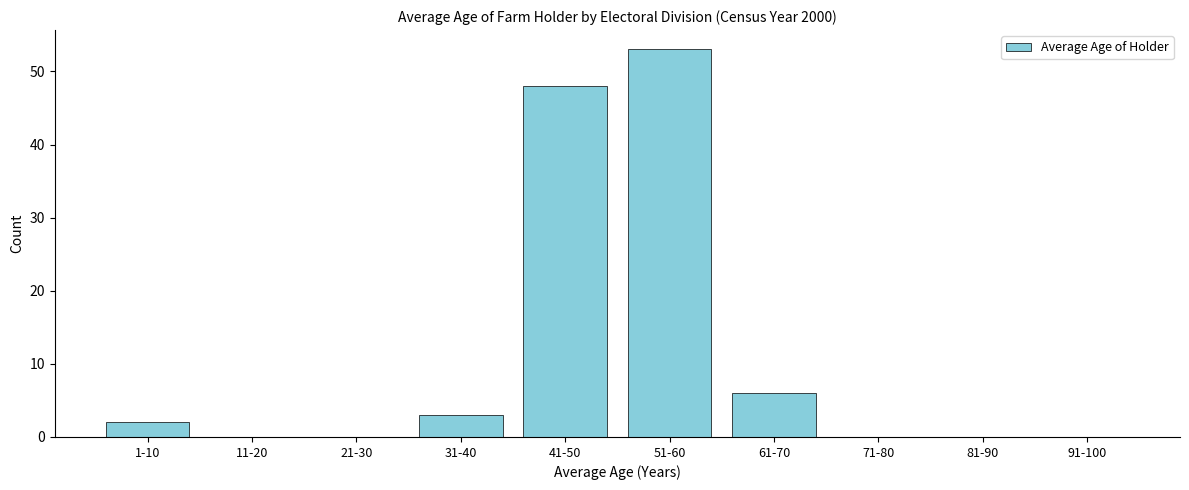

Reading right to left, list all the values displayed in this chart.

91-100=0	81-90=0	71-80=0	61-70=6	51-60=53	41-50=48	31-40=3	21-30=0	11-20=0	1-10=2